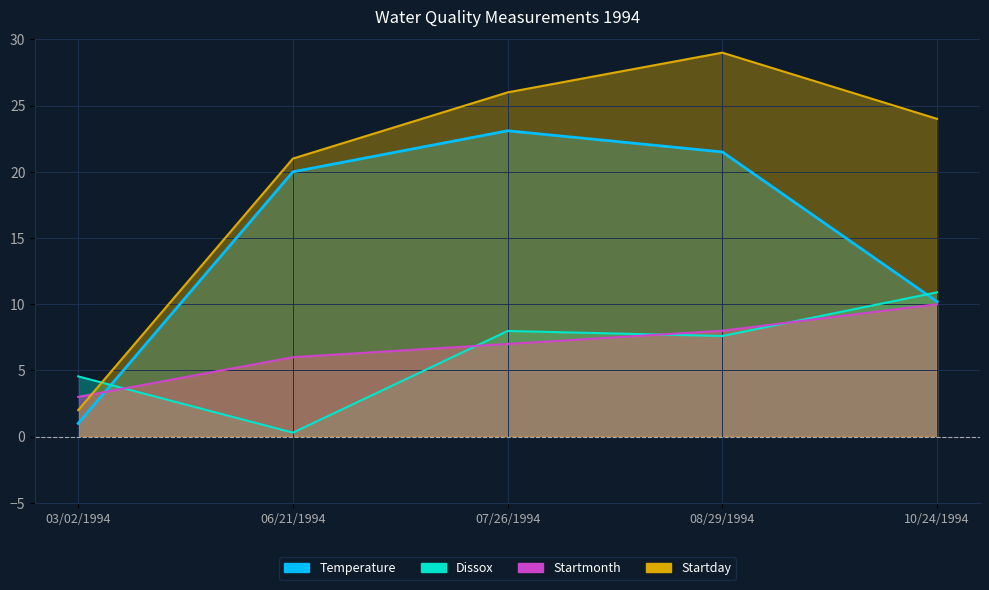

What is the label of the 4th point from the right?

06/21/1994